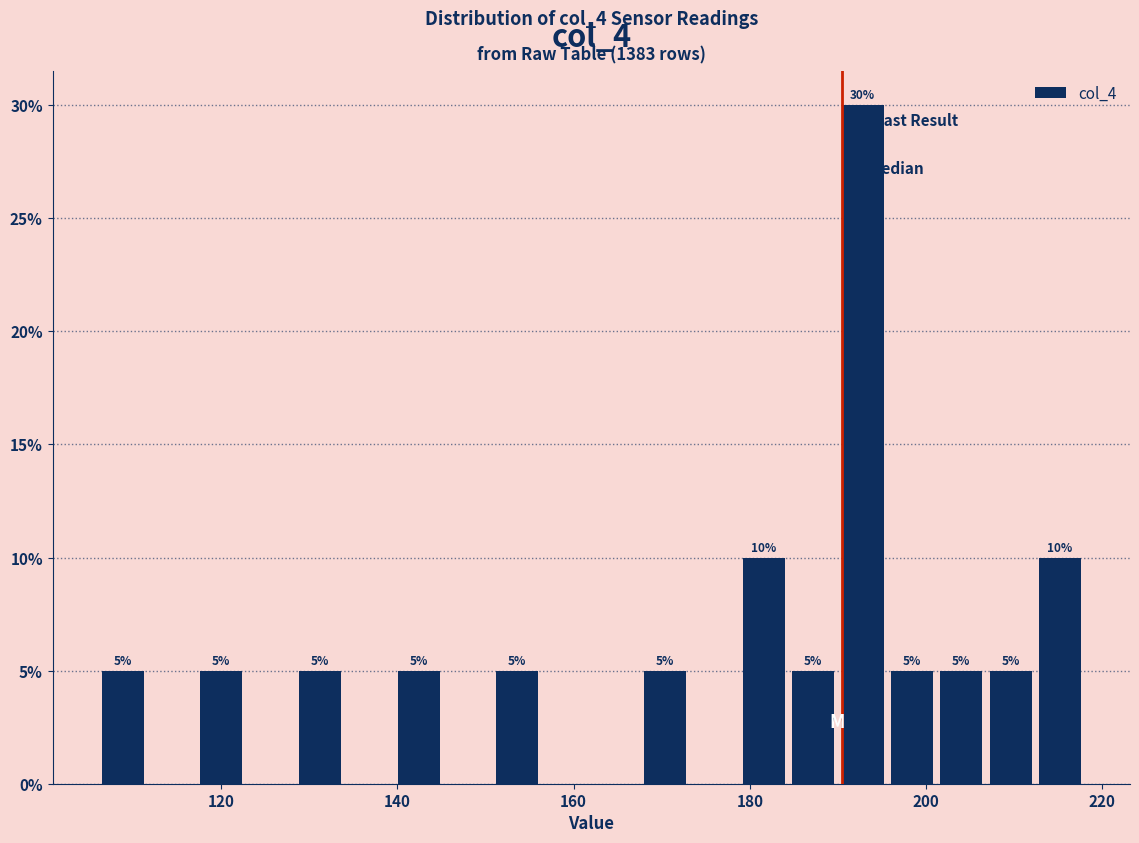

Around what value on the x-axis is the tallest bar? Give the approximate position of its centre, as read against the axis.

192